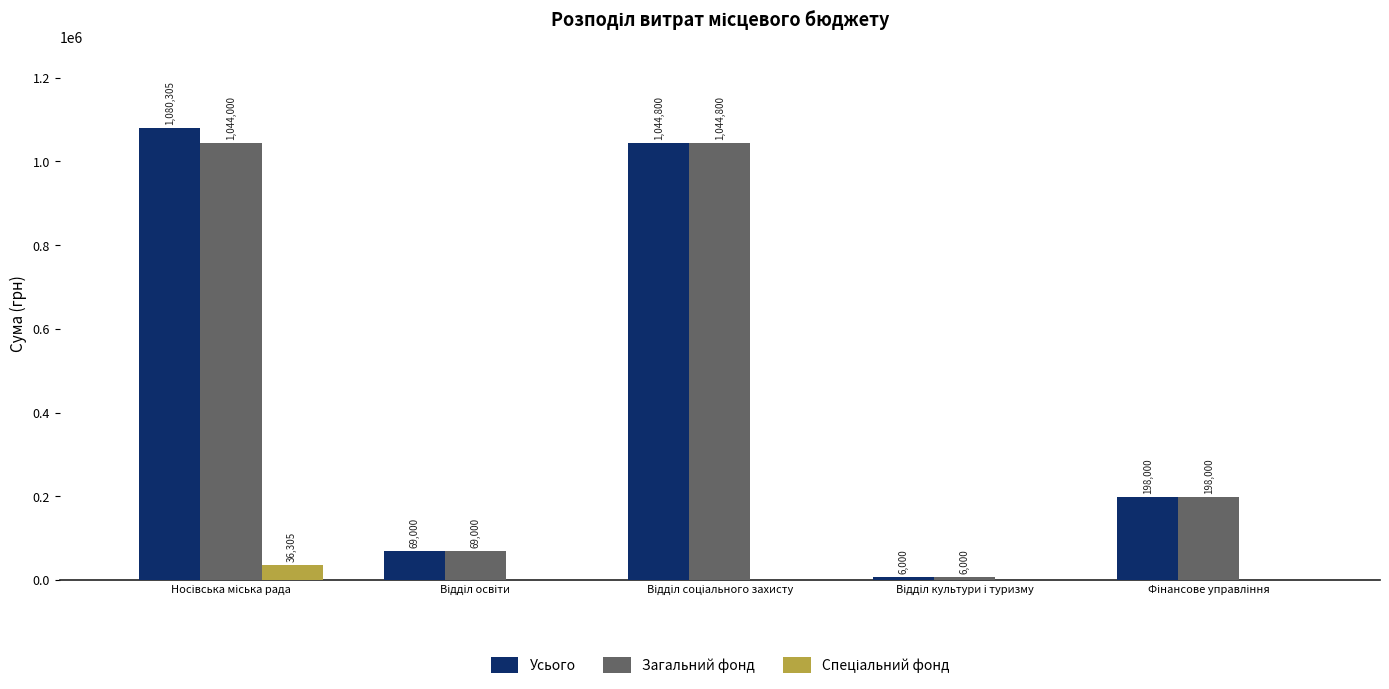

Which series has the largest total across all categories?

Усього